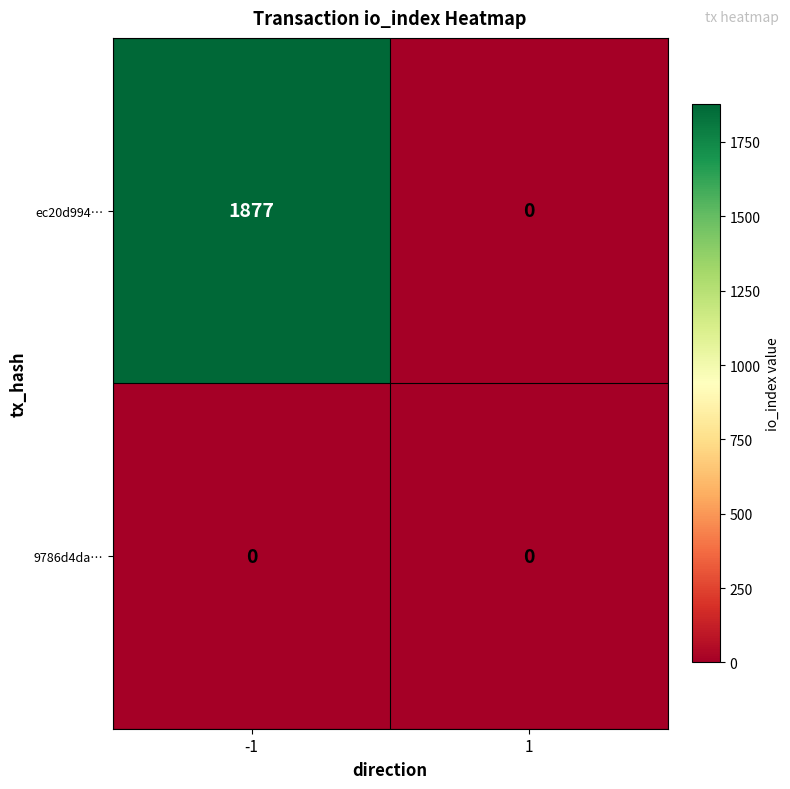

List the labels in order of ec20d994… value, largest first.

-1, 1